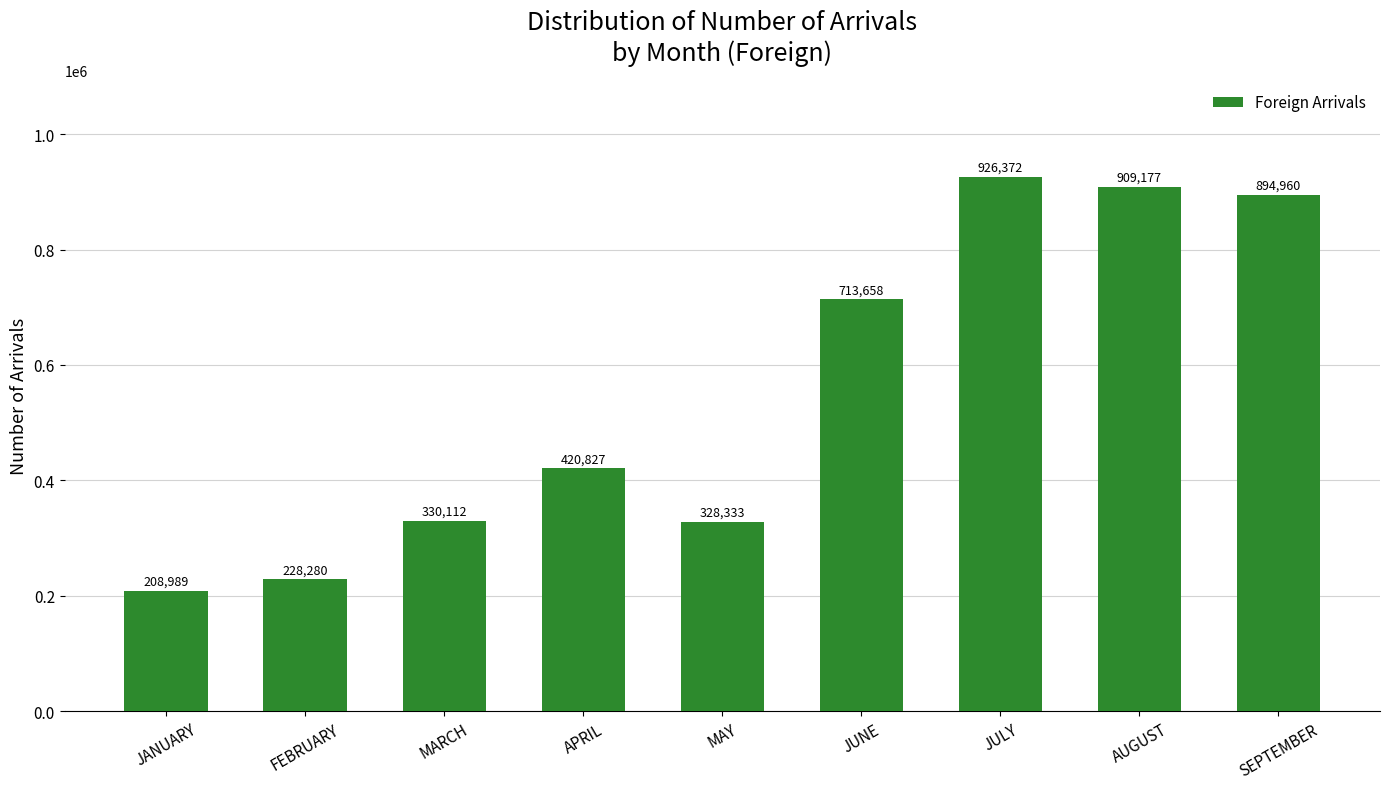

Read the value at MAY.

328333